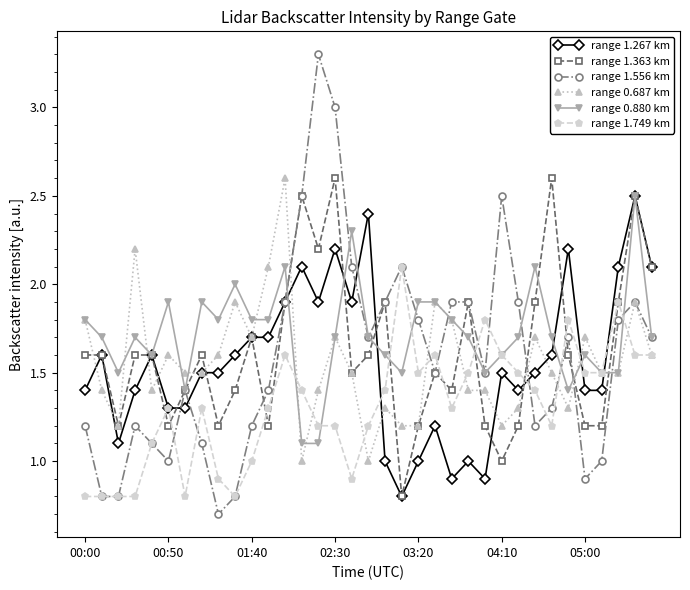

How many lines are shown in the chart?

6